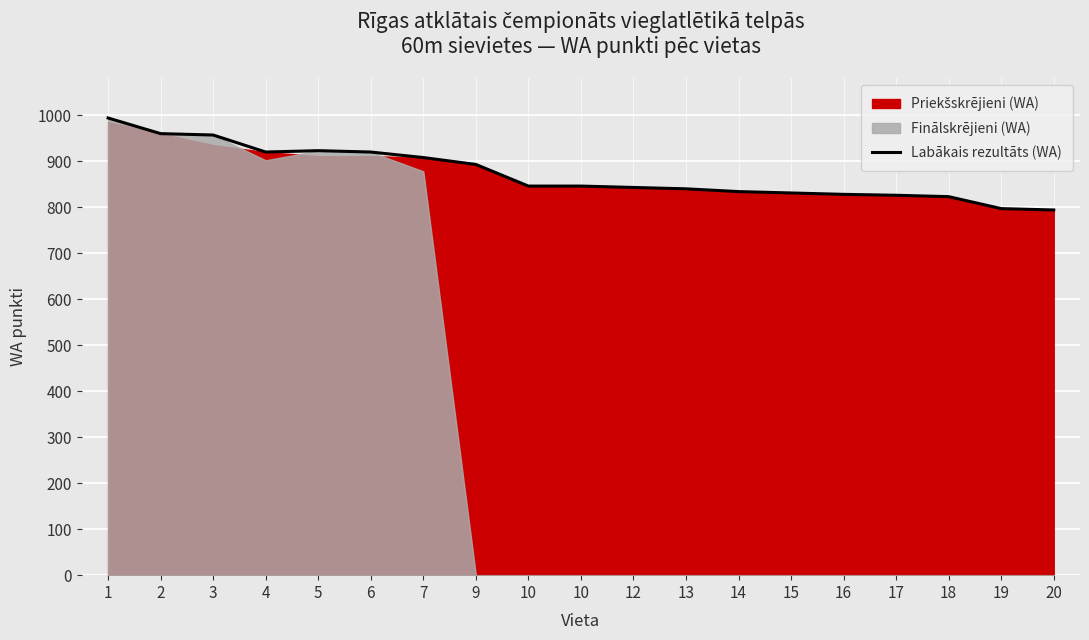

What is the ratio of the value at 19 to the value at 13?

0.9